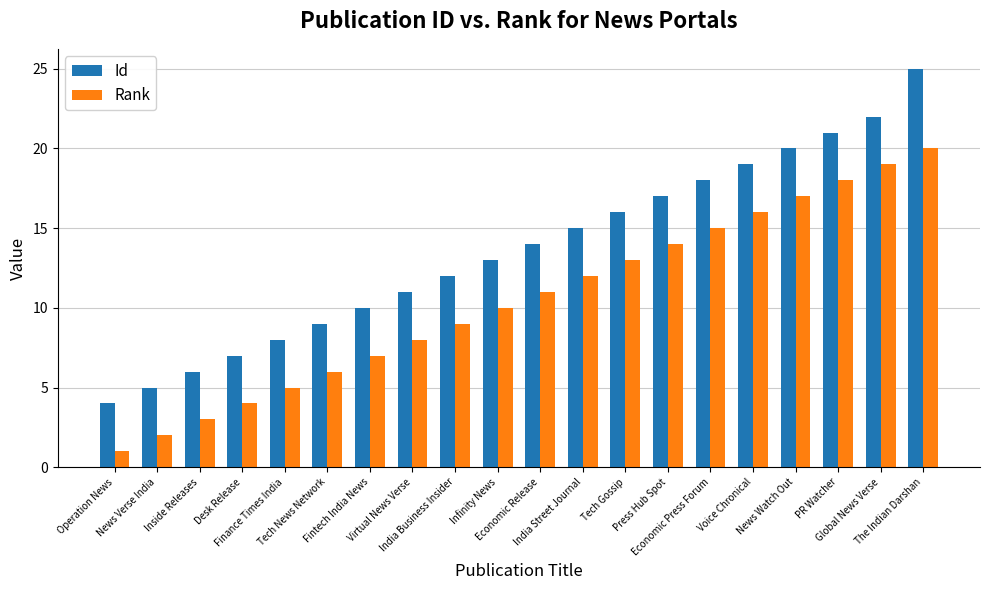

Reading right to left, list all the values displayed in this chart.

Id: 25	22	21	20	19	18	17	16	15	14	13	12	11	10	9	8	7	6	5	4
Rank: 20	19	18	17	16	15	14	13	12	11	10	9	8	7	6	5	4	3	2	1